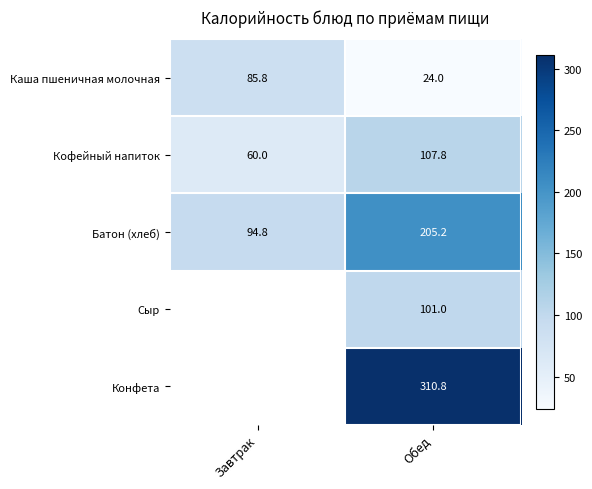

How many data points in Каша пшеничная молочная are above 85?

1